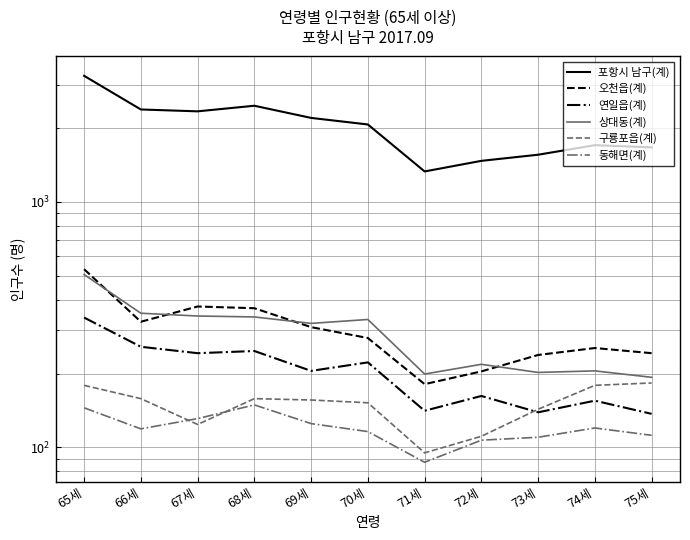

The value of 오천읍(계) at 72세 is 285. True or false?

False